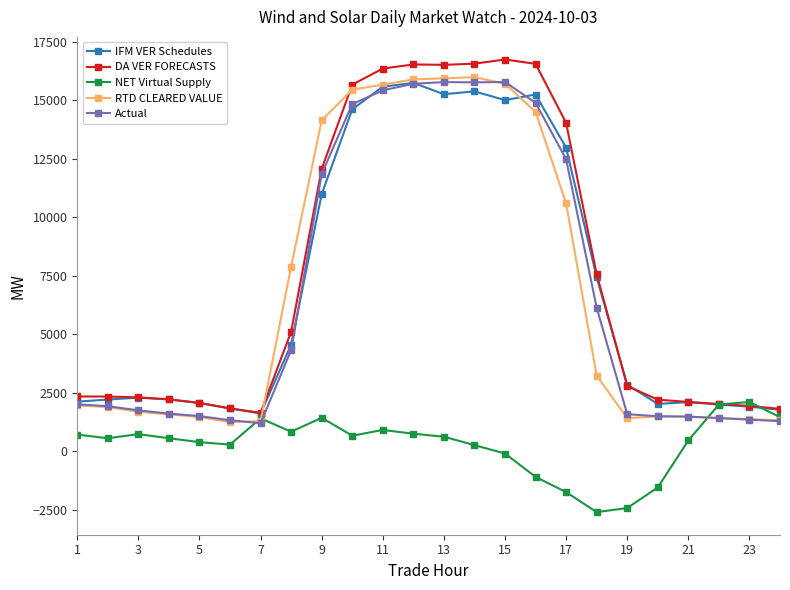

Is this an area chart (filled region under the line)?

No